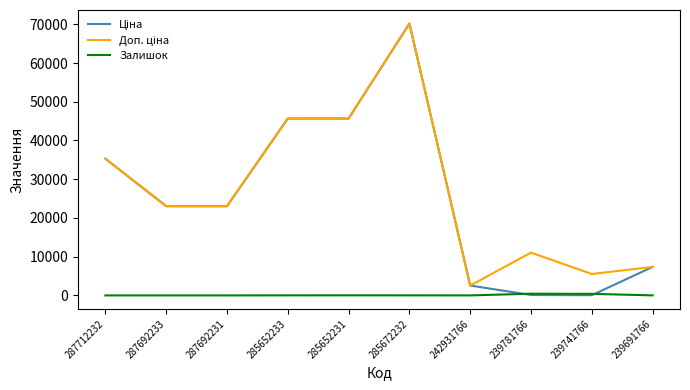

The value of Залишок at 287692231 is 0.0. True or false?

True